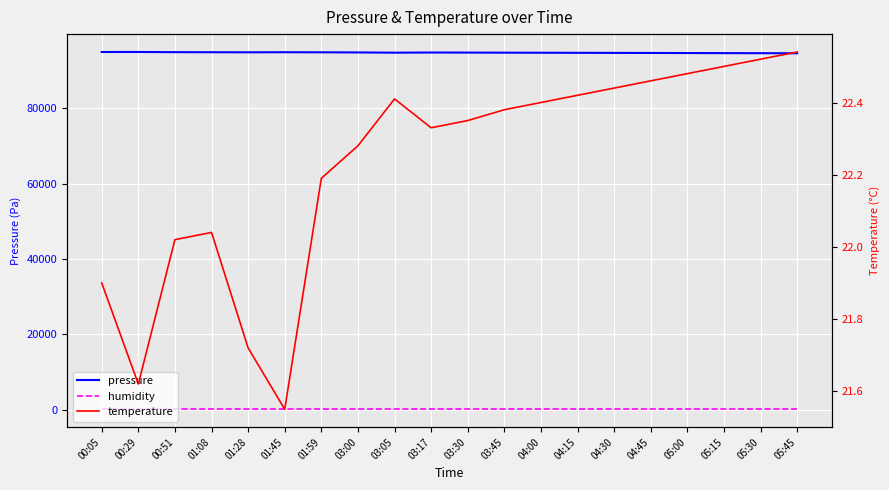

What is the label of the 14th point from the left?

04:15